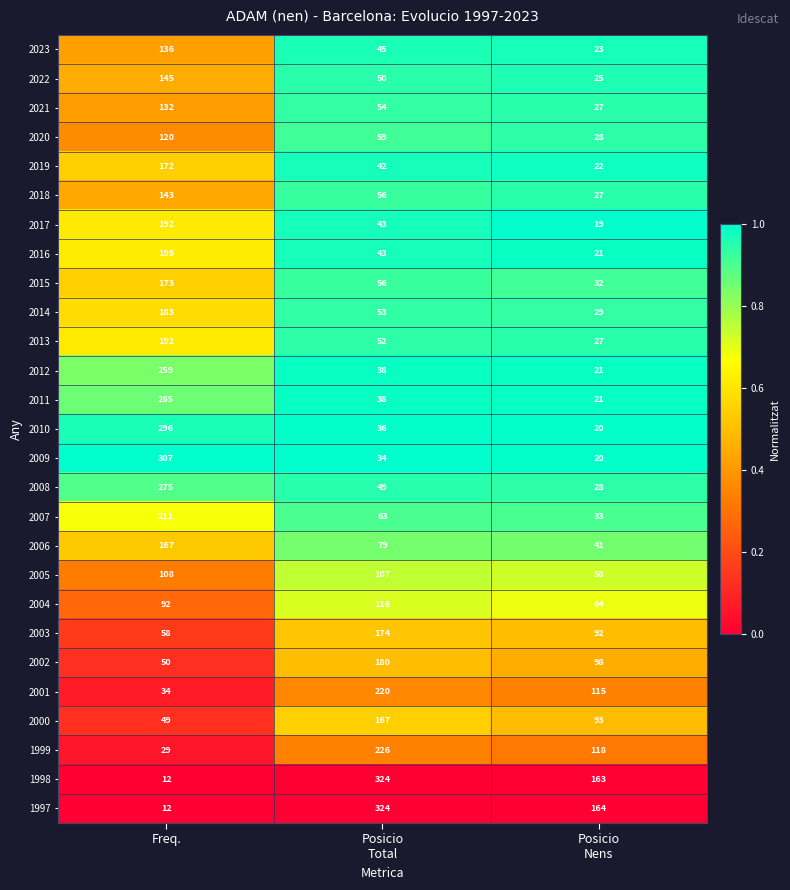

How many 2002 values are between 50 and 180?

3